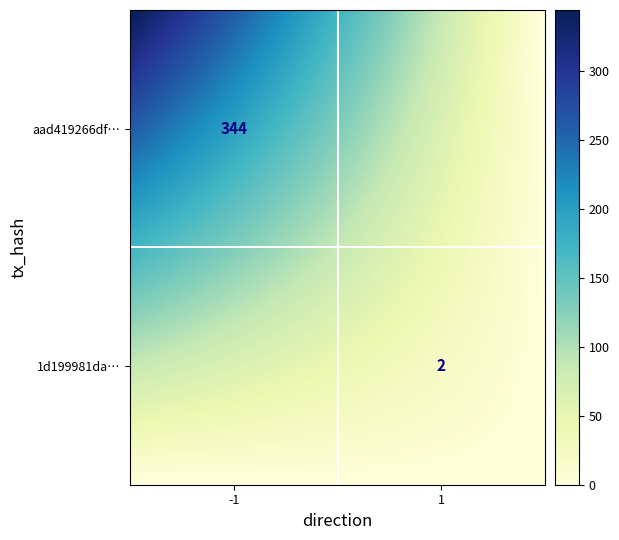

What is the difference between the maximum and minimum values in the aad419266df01c78f241cc0b8baf869ea12a6d6 series?

345